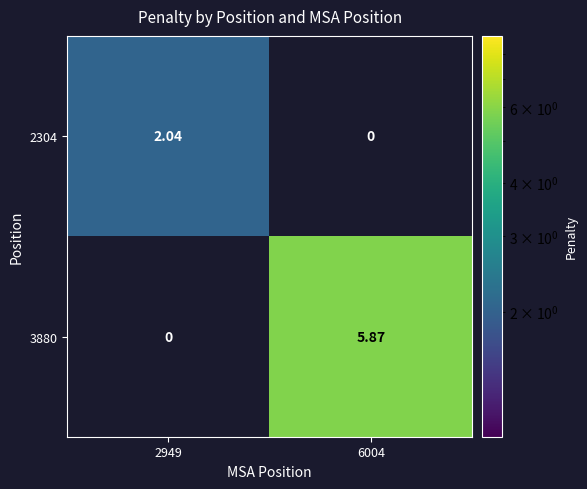

Is the value of 2304 at 2949 greater than the value of 3880 at 2949?

Yes